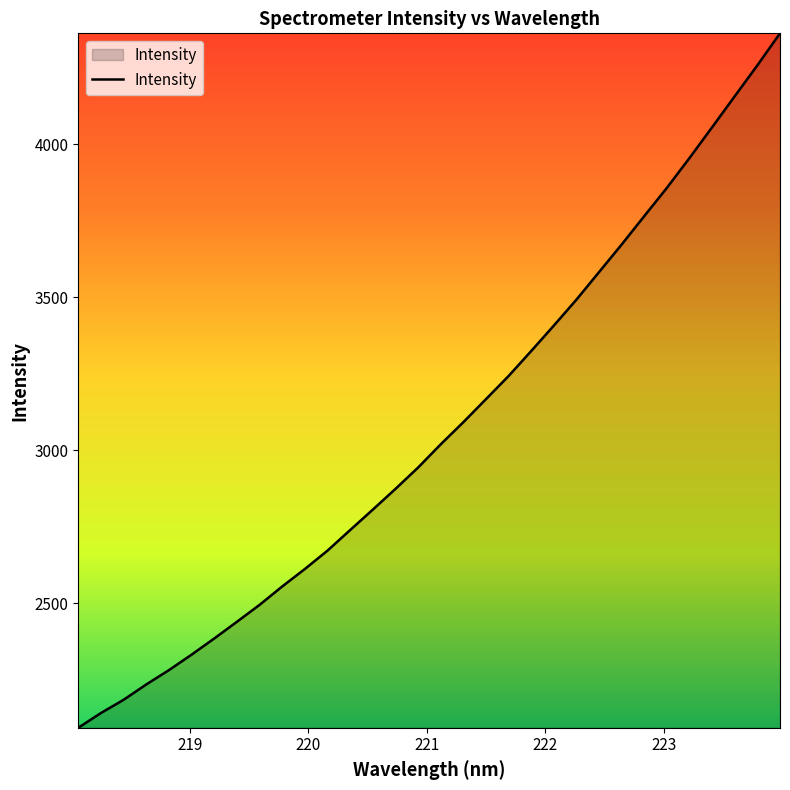

What is the minimum value shown in the chart?

2092.6